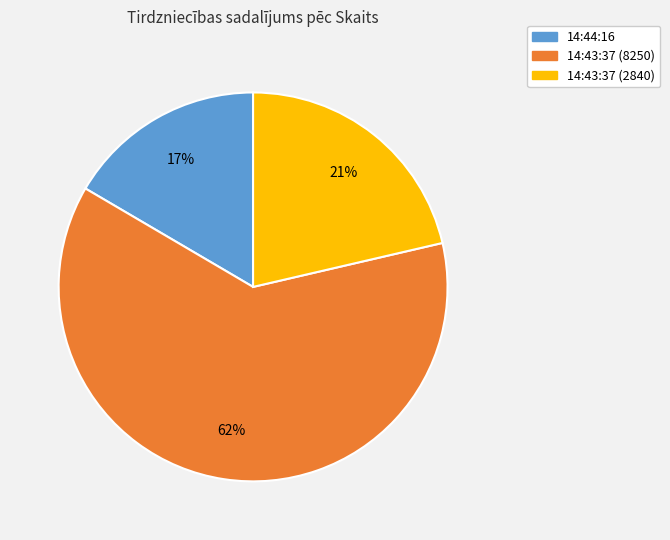

Combined, do 14:43:37 (2840) and 14:44:16 account for over 50%?

No